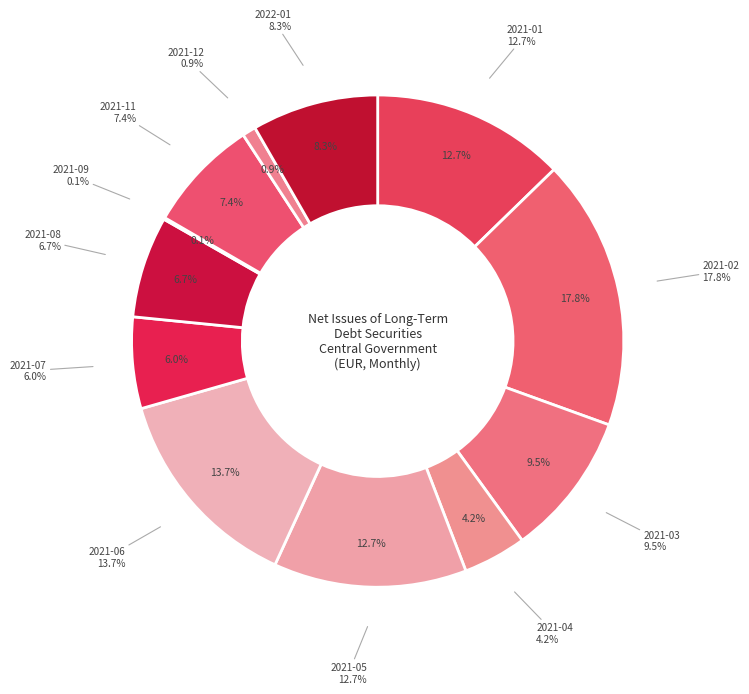

Is it true that 2021-06 is 14% of the pie?

True